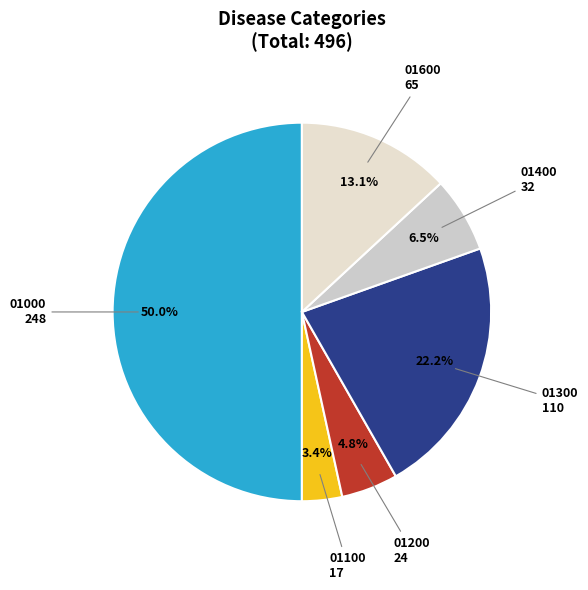

Count the number of slices in the pie.

6